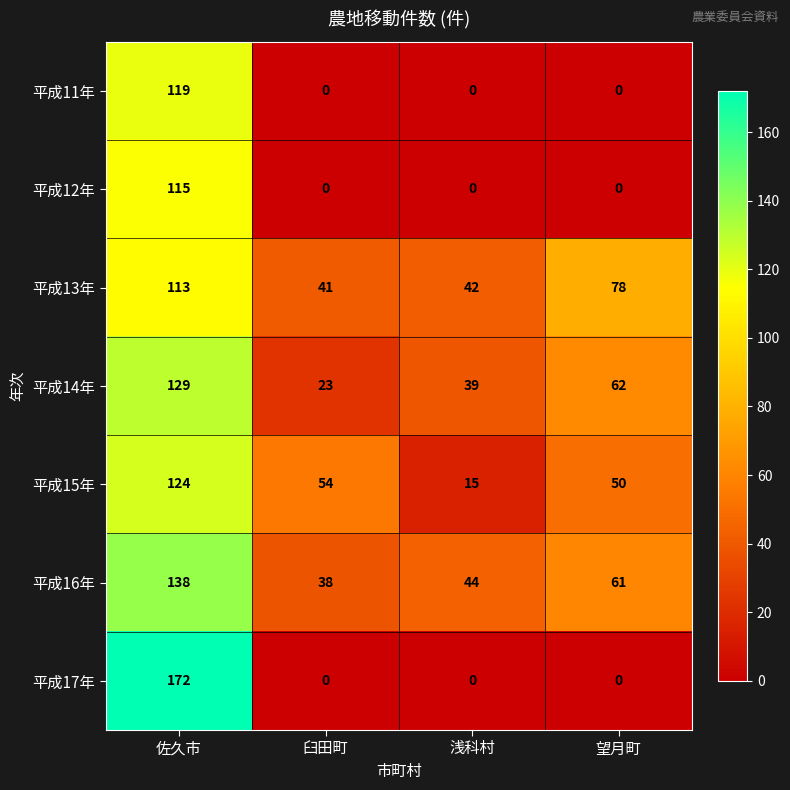

Is it true that 平成15年 equals 15 at 浅科村?

True